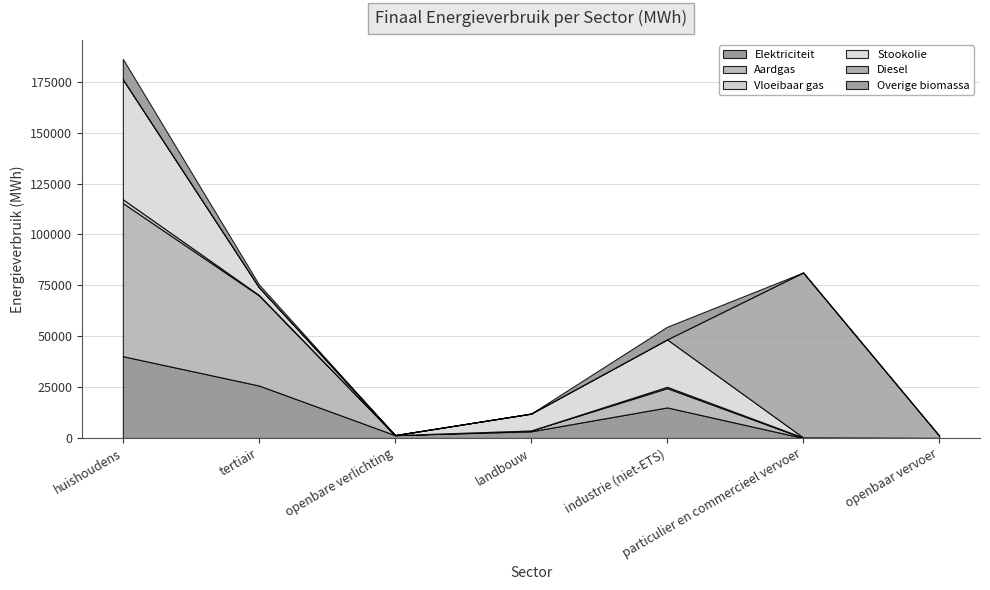

At how many categories does at least one series exceed 52749?

2